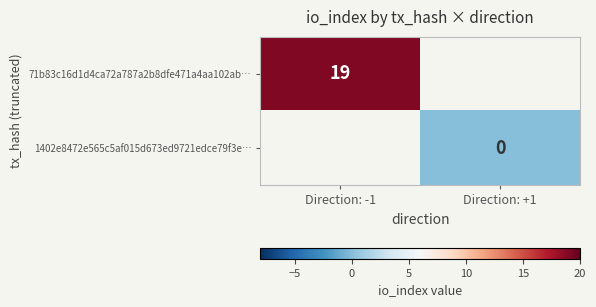

At which category does the chart reach its peak across all series?

Direction: -1